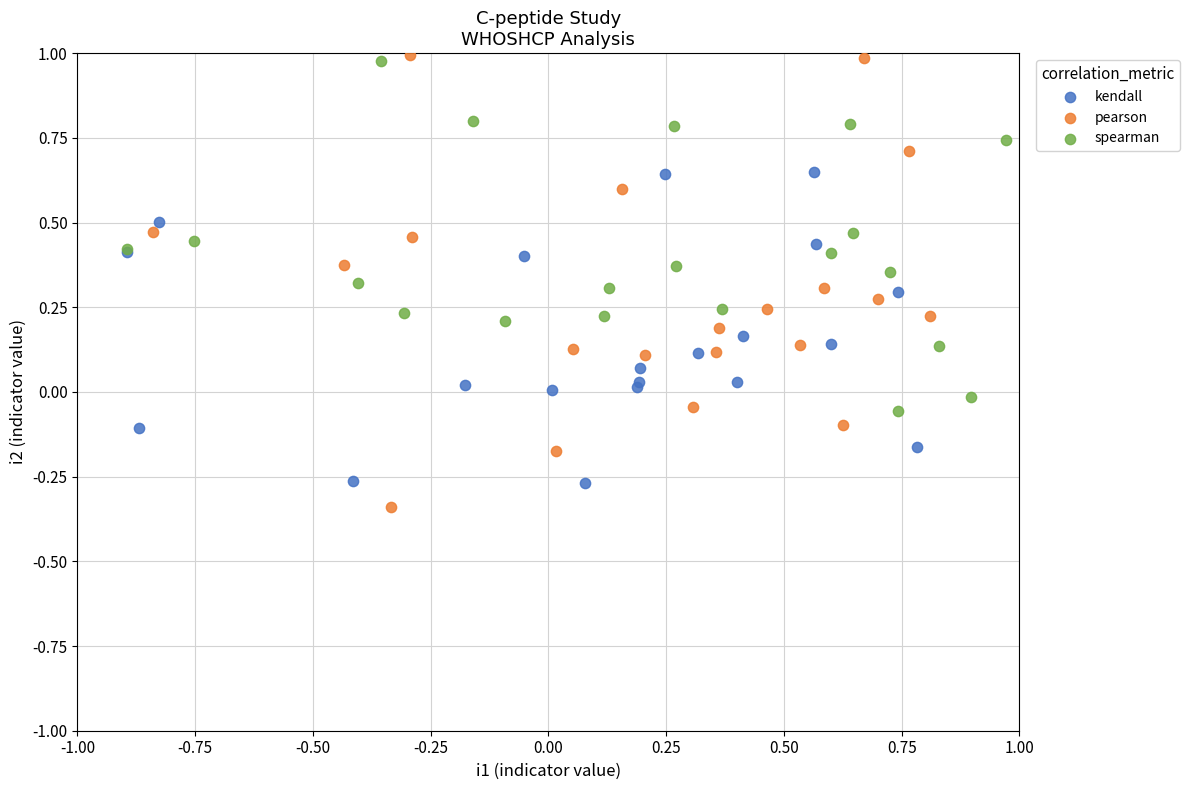

What are all the series names shown in the legend?

kendall, pearson, spearman